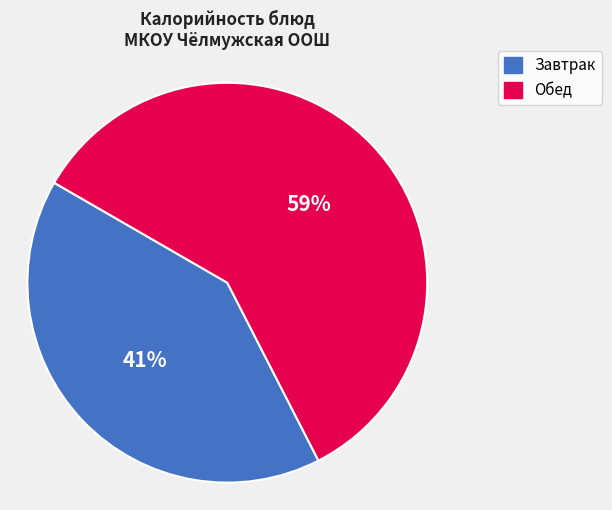

To the nearest percent, what is the average slice percentage?

50%